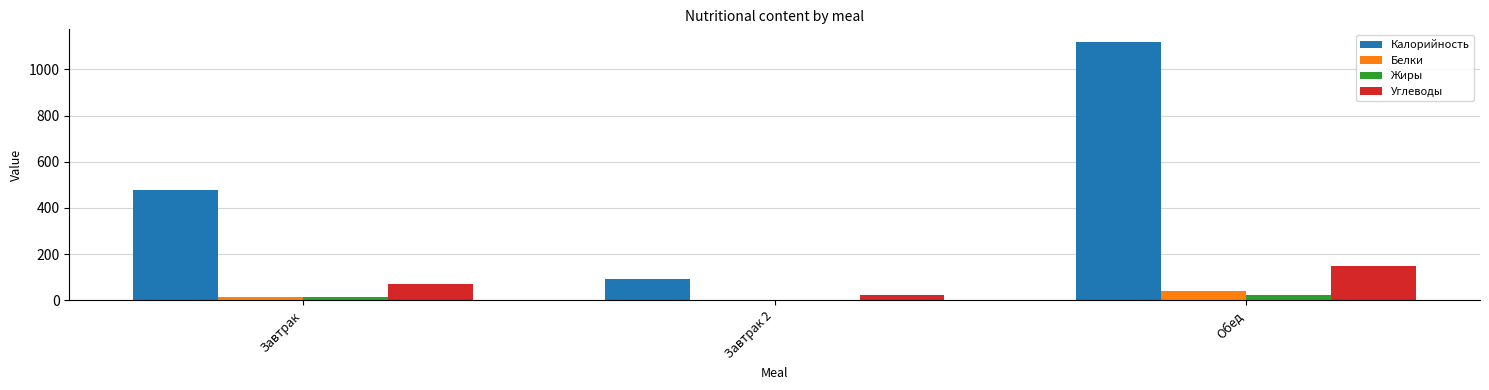

At which label does Углеводы first exceed 71?

Завтрак